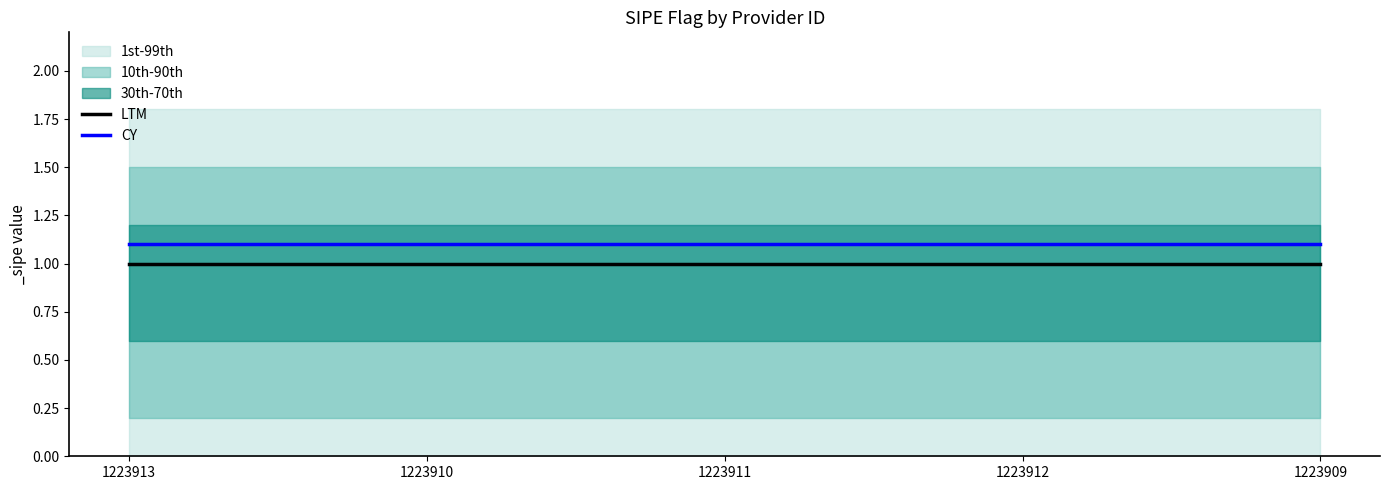

Is the value of CY at 1223910 greater than the value of LTM at 1223912?

Yes